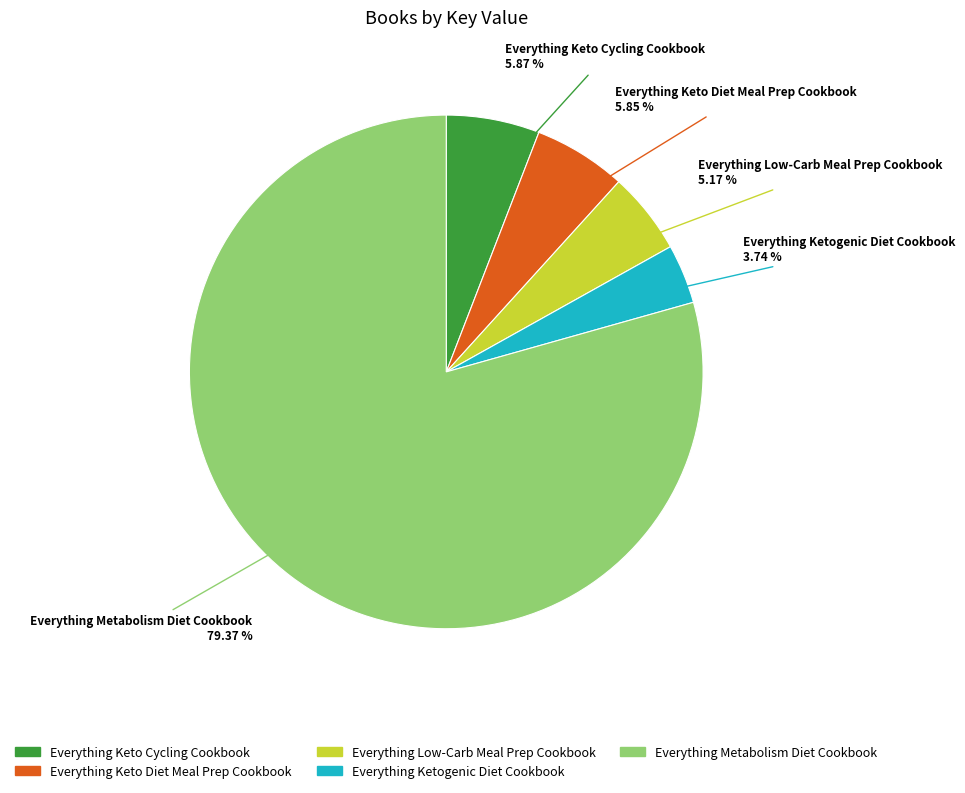

True or false: Everything Metabolism Diet Cookbook accounts for 73% of the total.

False